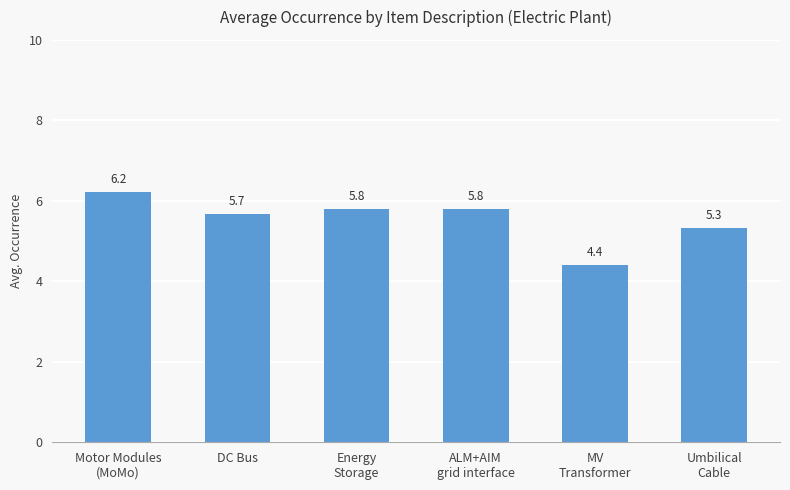

The chart shows a value of 5.7 at DC Bus. True or false?

True